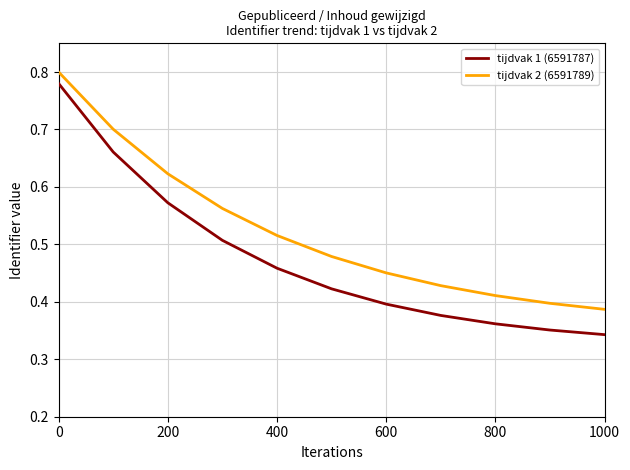

Which series has the largest range (max minus min)?

tijdvak 1 (6591787)